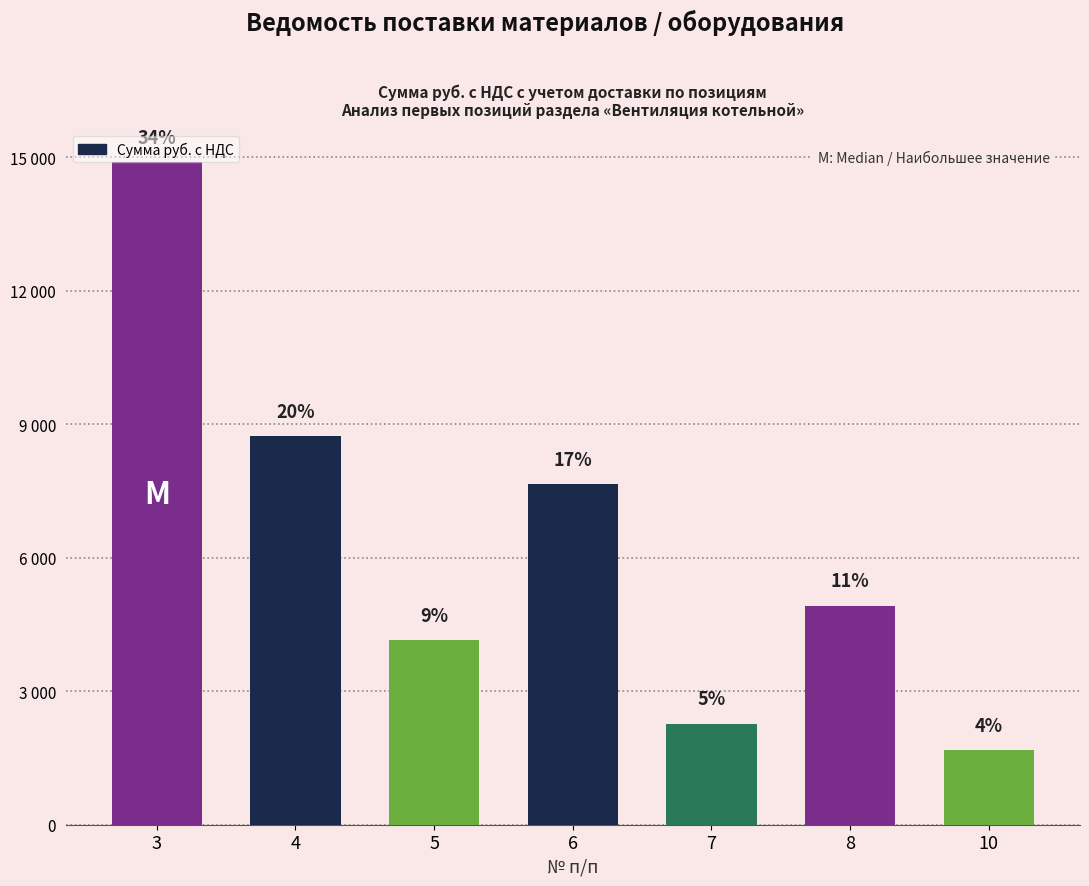

Which has a higher value, 10 or 4?

4